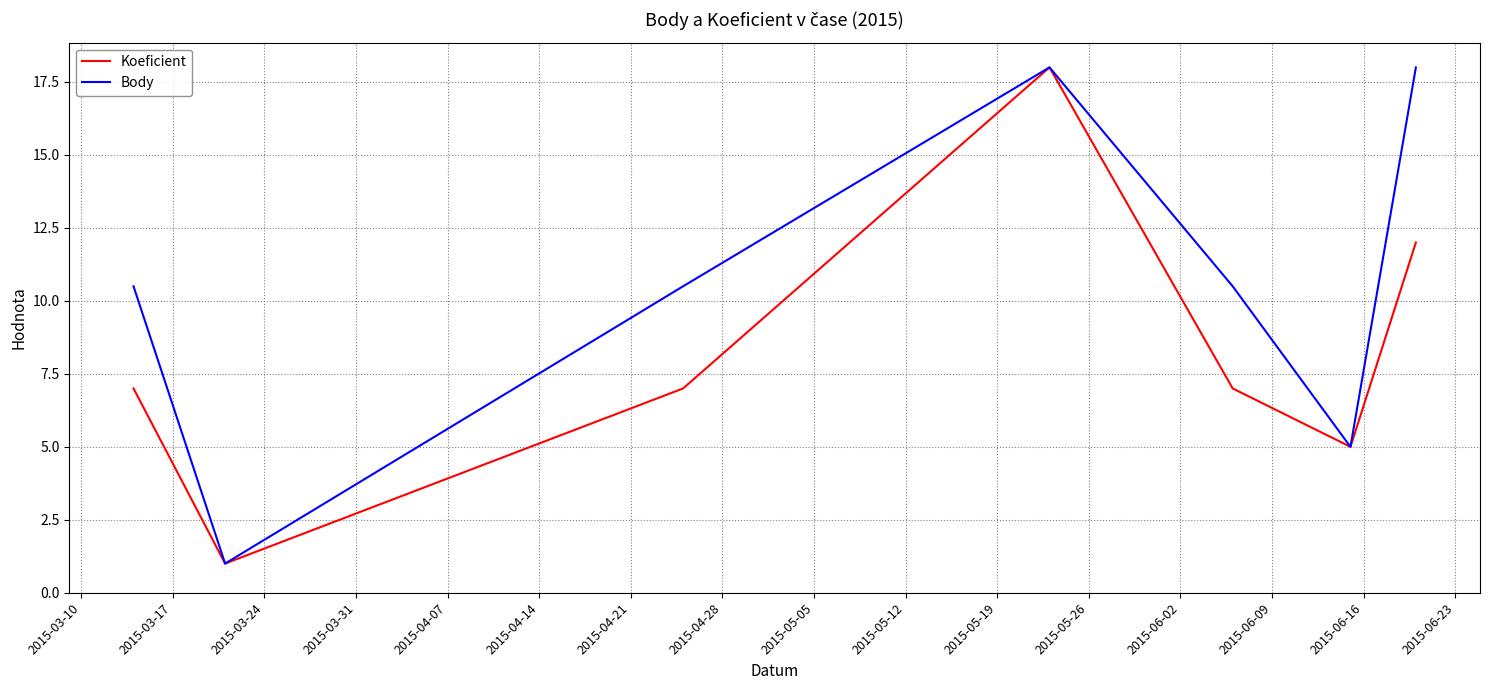

Which series has the largest total across all categories?

Body